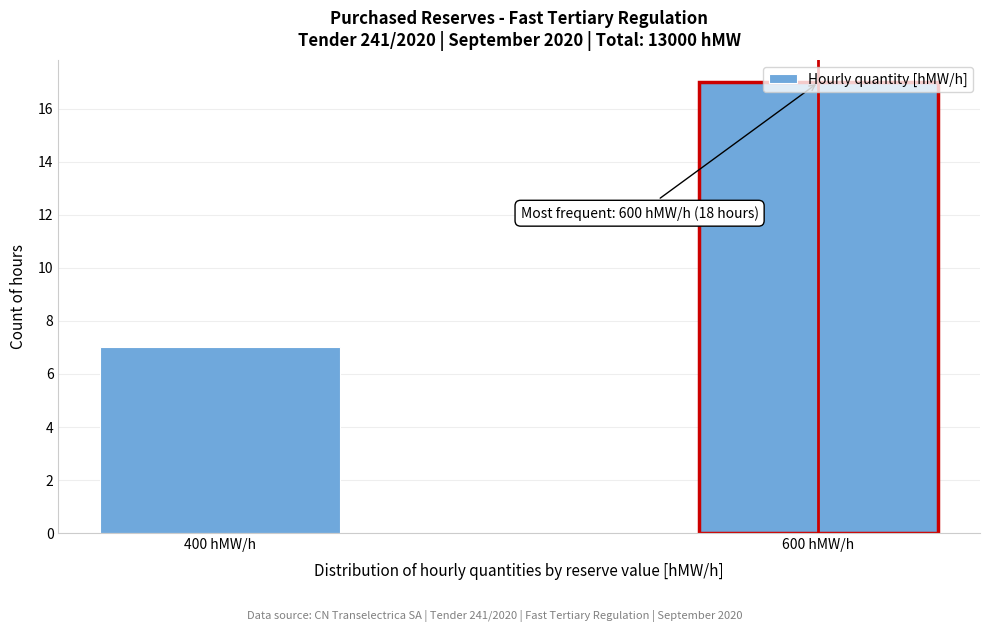

List the labels in order of value, largest first.

600 hMW/h, 400 hMW/h